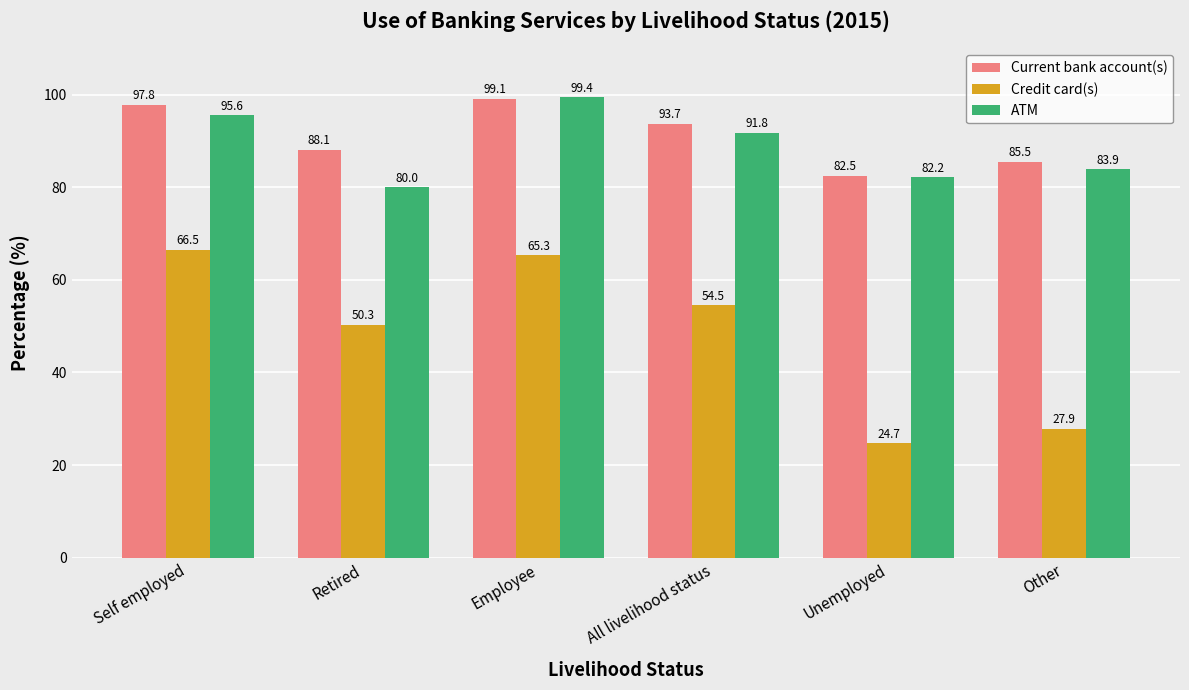

Is it true that ATM equals 91.8 at All livelihood status?

True